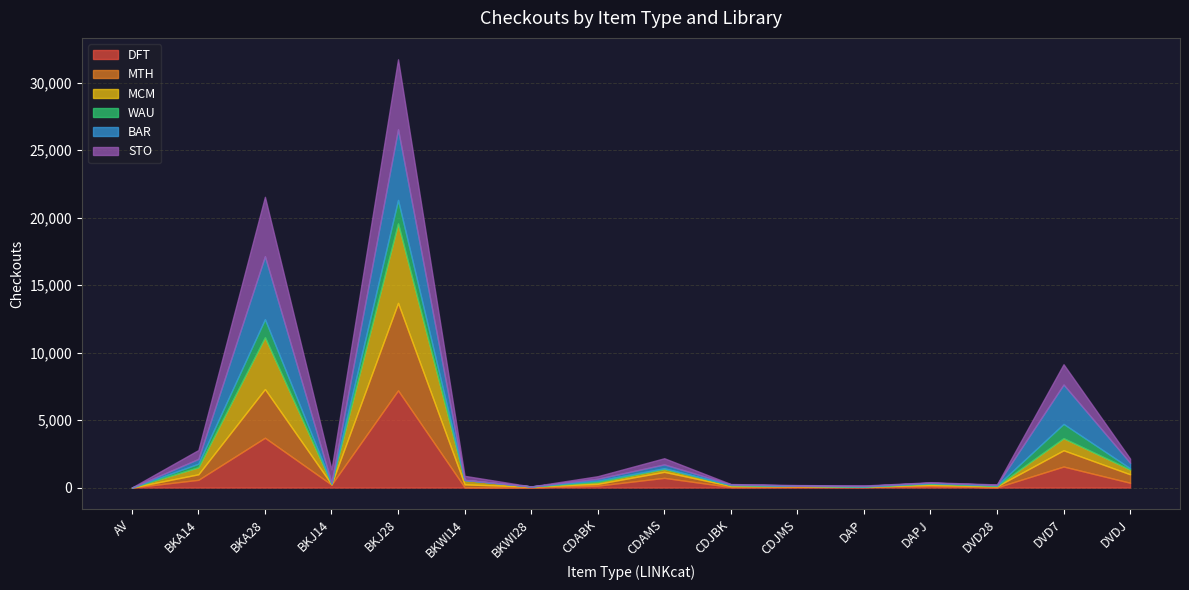

At which label does MCM reach its minimum?

AV